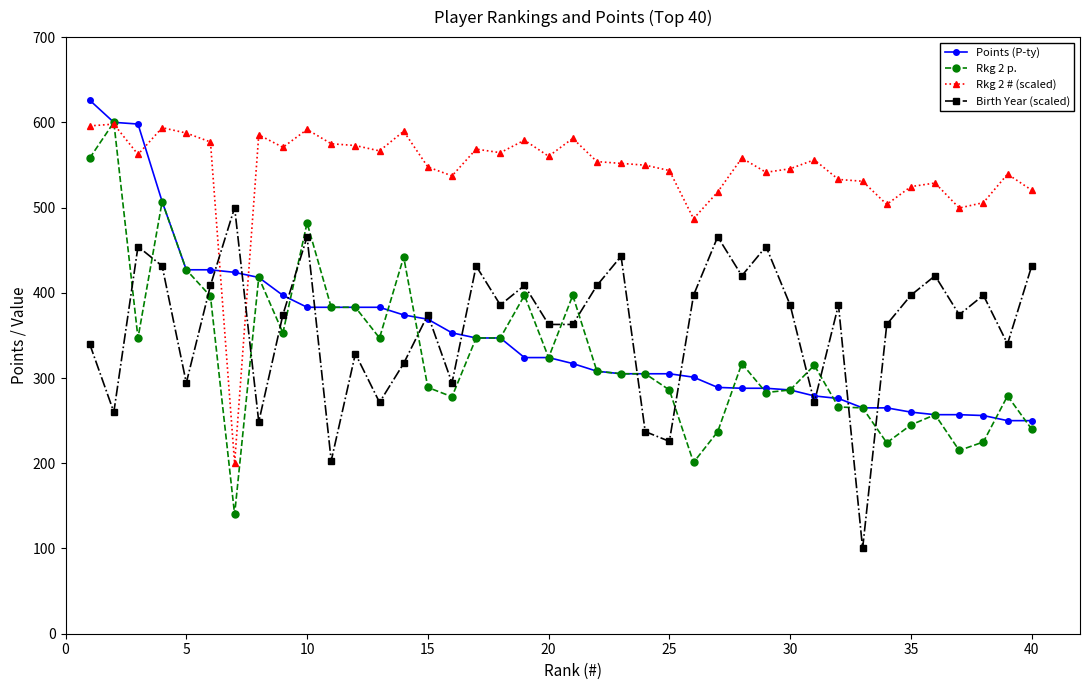

What is the average value of the Birth Year (scaled) series?

360.9